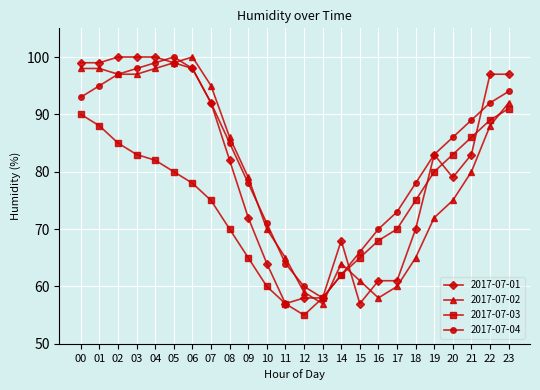

What is the difference between the second highest and minimum values in the 2017-07-01 series?

43